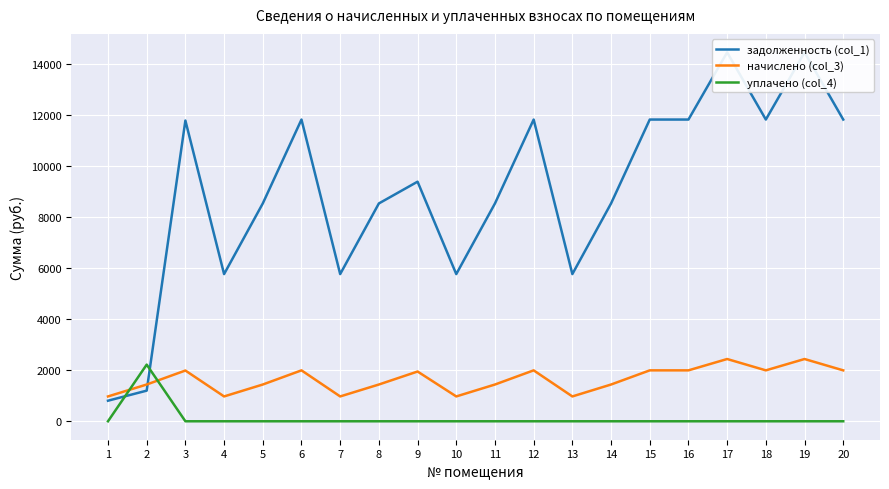

Reading left to right, extract all data points from this chart.

задолженность (col_1): 1=805.0	2=1198.8	3=11769.6	4=5760.0	5=8524.8	6=11808.0	7=5760.0	8=8524.8	9=9376.6	10=5760.0	11=8524.8	12=11808.0	13=5760.0	14=8524.8	15=11808.0	16=11808.0	17=14438.4	18=11808.0	19=14438.4	20=11808.0
начислено (col_3): 1=972.0	2=1438.6	3=1986.1	4=972.0	5=1438.6	6=1992.6	7=972.0	8=1438.6	9=1947.2	10=972.0	11=1438.6	12=1992.6	13=972.0	14=1438.6	15=1992.6	16=1992.6	17=2436.5	18=1992.6	19=2436.5	20=1992.6
уплачено (col_4): 1=0.0	2=2217.0	3=0.0	4=0.0	5=0.0	6=0.0	7=0.0	8=0.0	9=0.0	10=0.0	11=0.0	12=0.0	13=0.0	14=0.0	15=0.0	16=0.0	17=0.0	18=0.0	19=0.0	20=0.0